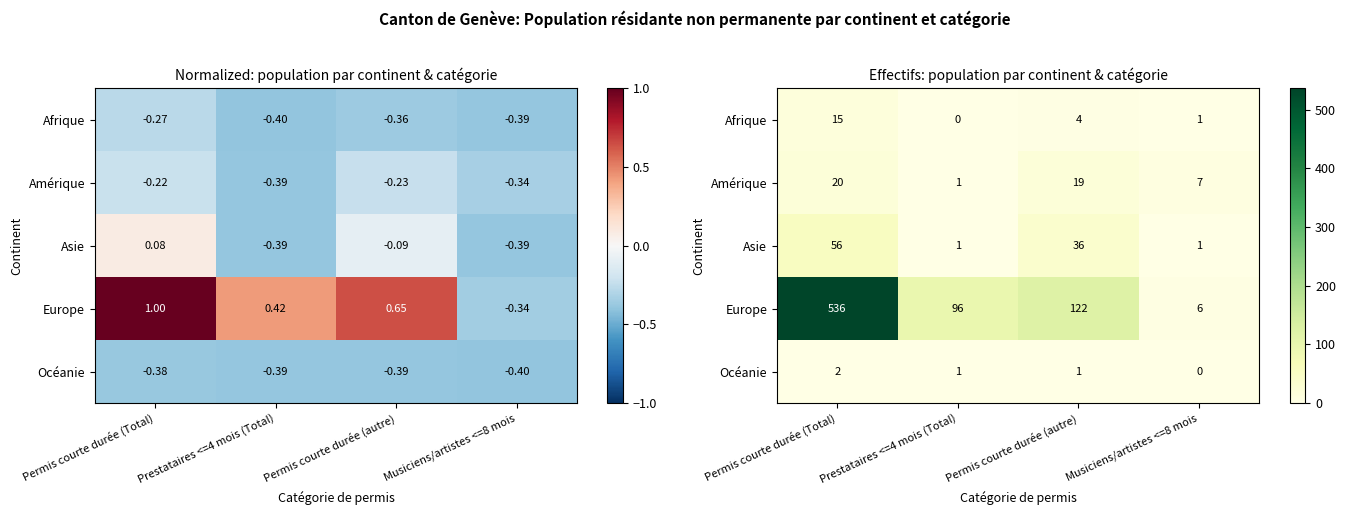

Is it true that Océanie equals 0 at Permis courte durée (autre)?

False